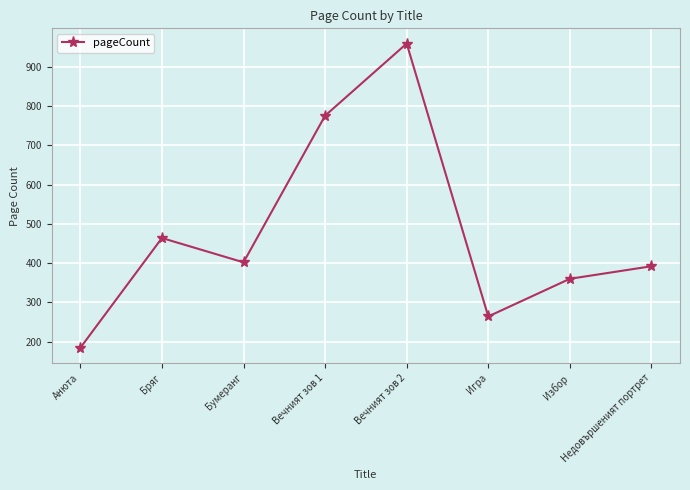

Is it true that the value at Вечният зов 1 is 776?

True